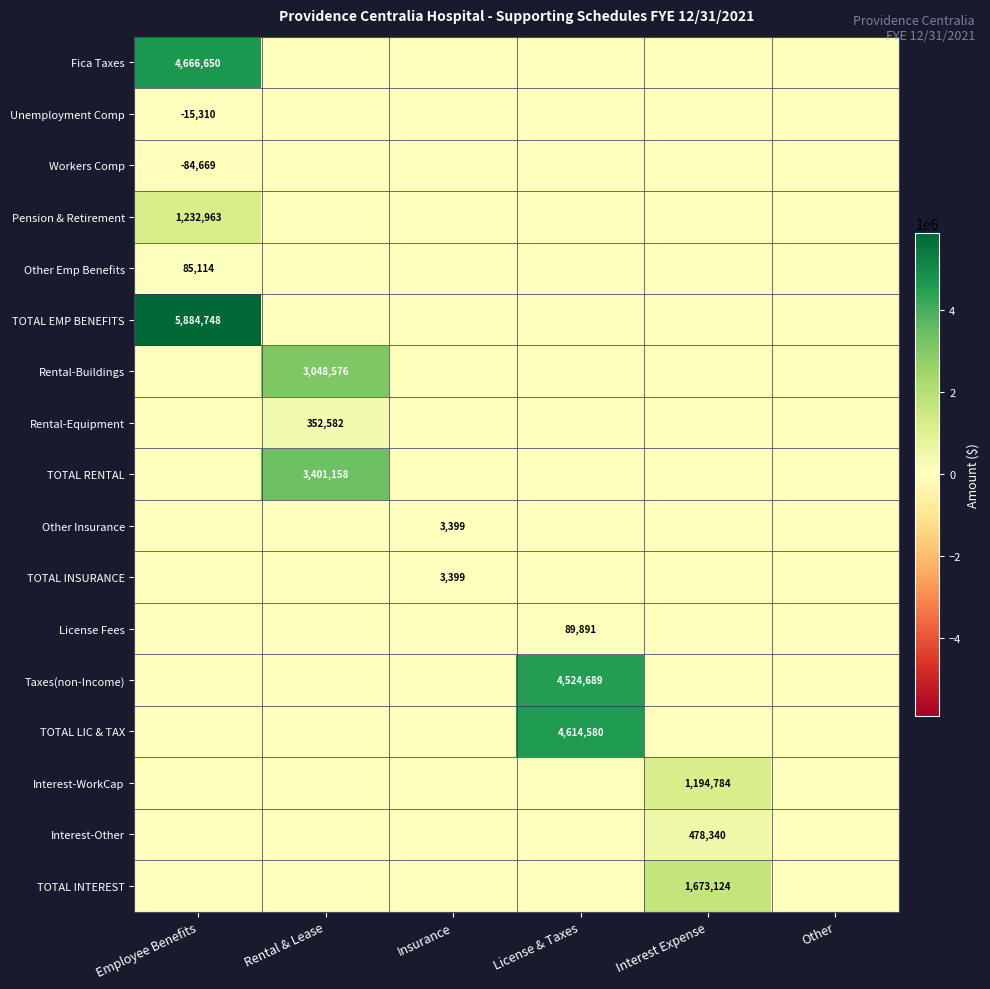

At which category is the sum across all series the highest?

Employee Benefits